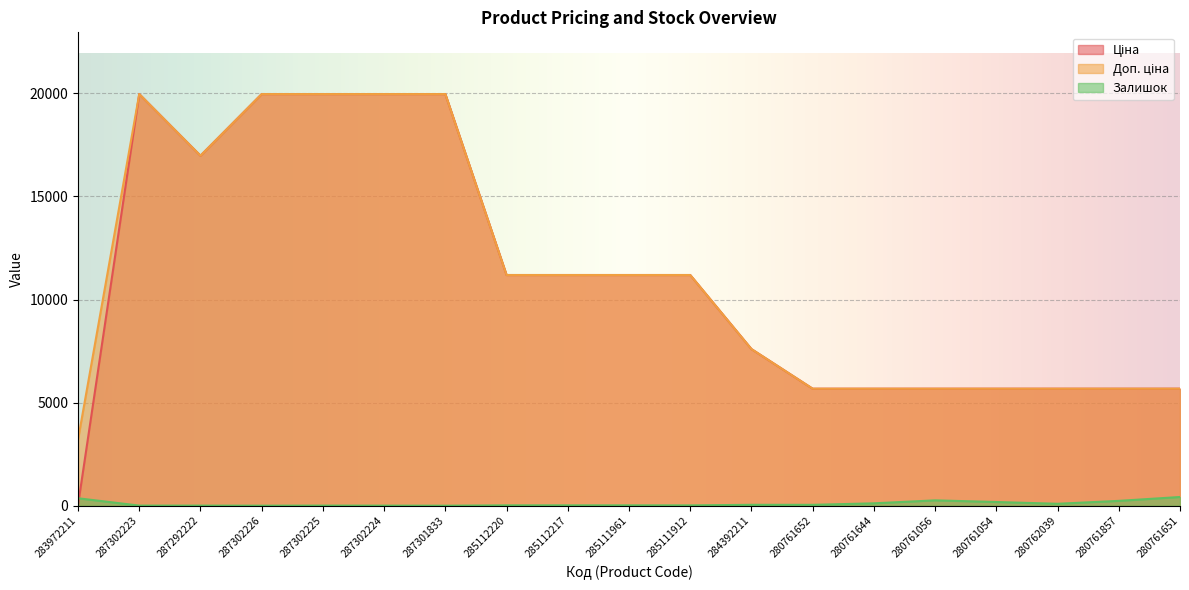

What is the total value across all series at 287302225?

39933.3